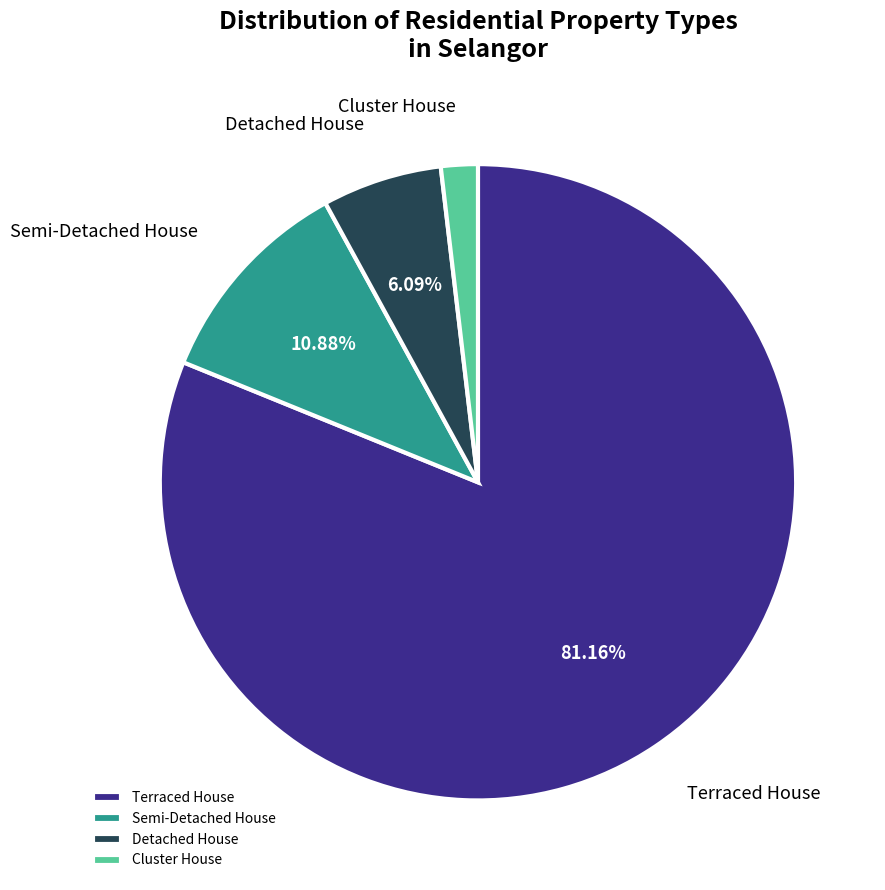

Which slice is the smallest?

Cluster House